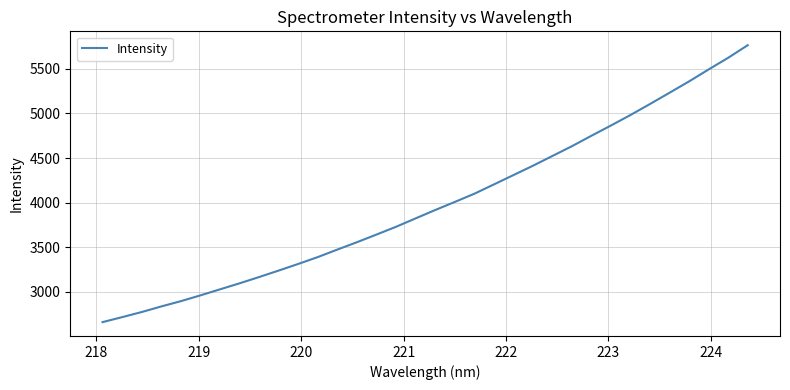

What is the smallest value displayed?

2658.8